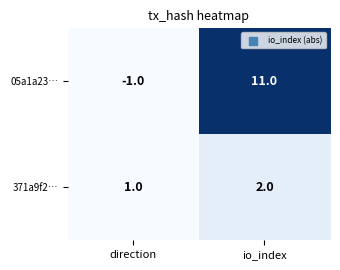

True or false: 371a9f2… has a value of 1 at direction.

True